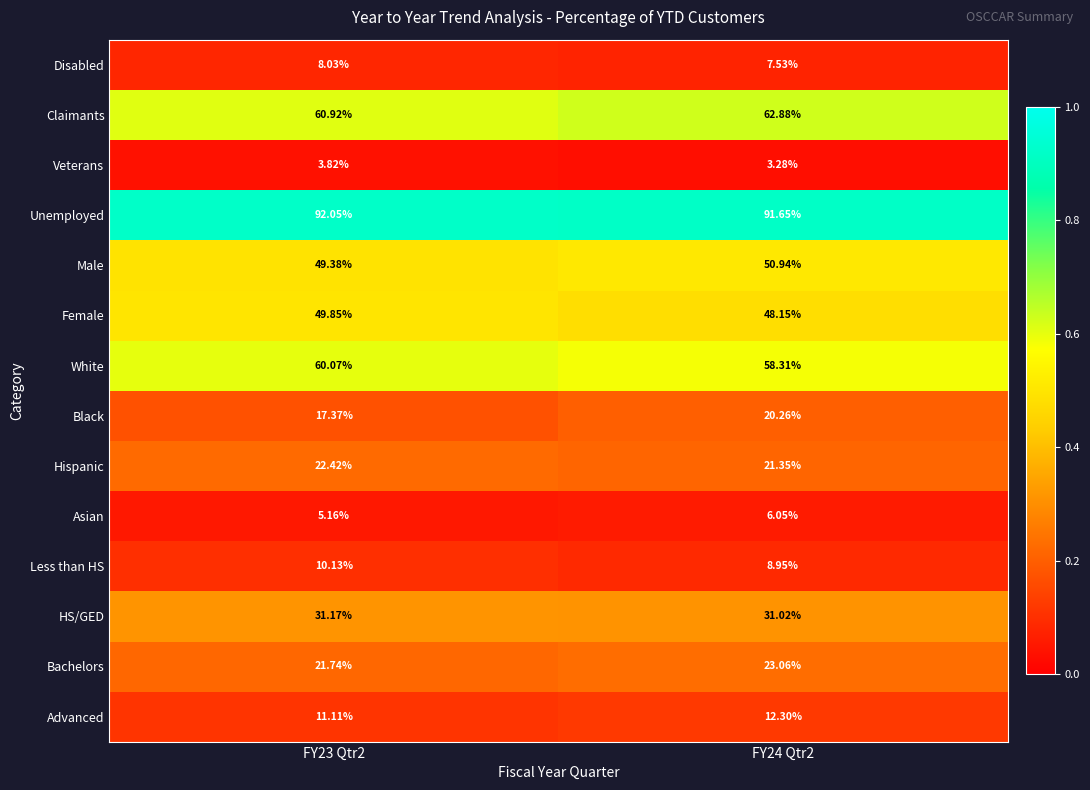

Between FY23 Qtr2 and FY24 Qtr2, which series saw the biggest shift?

Black